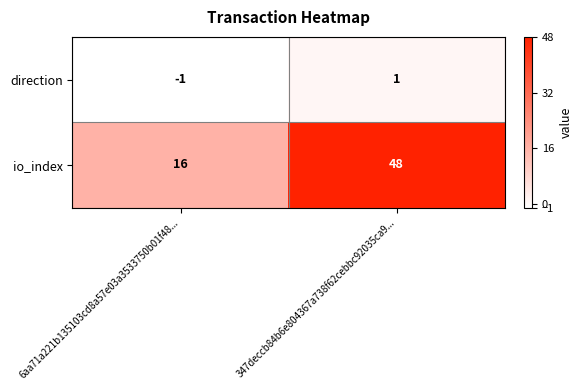

Reading right to left, list all the values displayed in this chart.

direction: 1	-1
io_index: 48	16